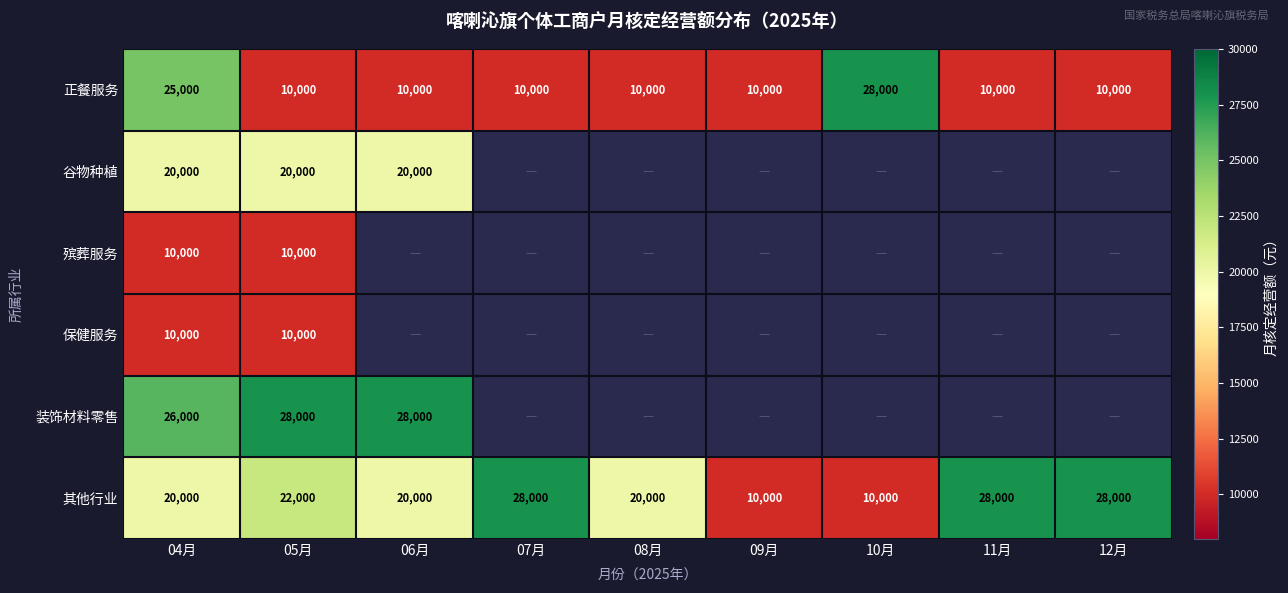

What is the difference between the 其他行业 values at 04月 and 05月?

2000